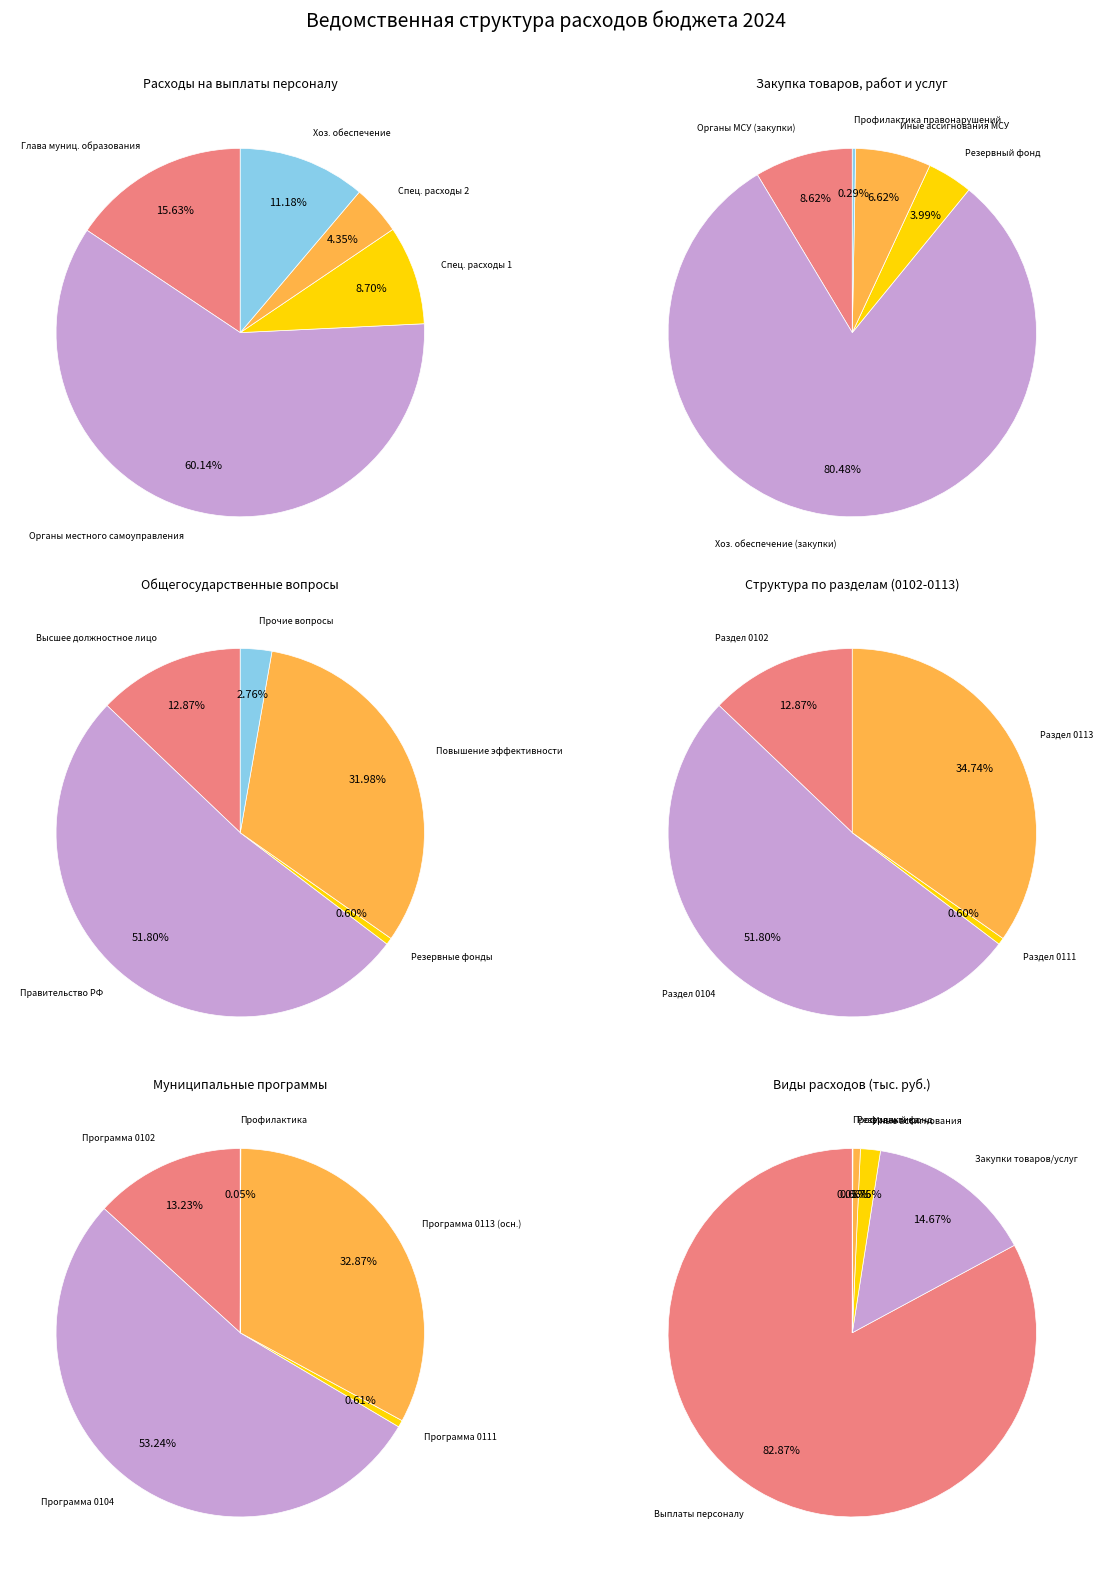

The ОБЩЕГОСУДАРСТВЕННЫЕ ВОПРОСЫ slice represents 36% of the pie. True or false?

False